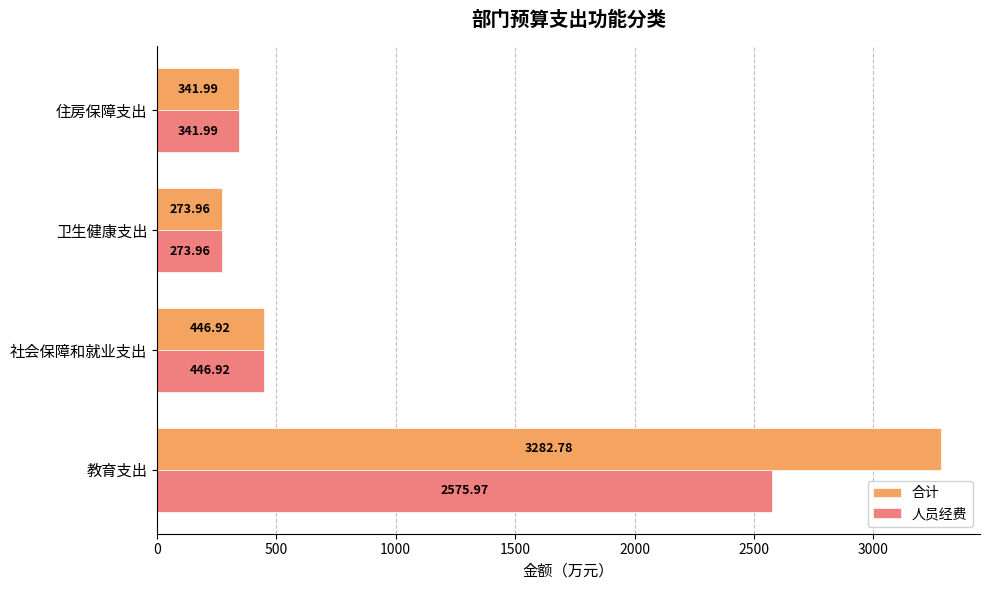

Which series changed the most between 教育支出 and 住房保障支出?

合计